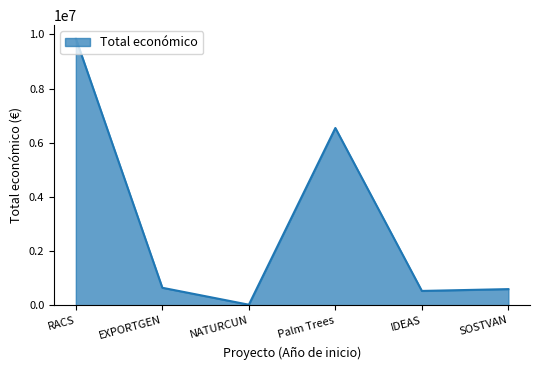

Is it true that the value at RACS is 4082766?

False